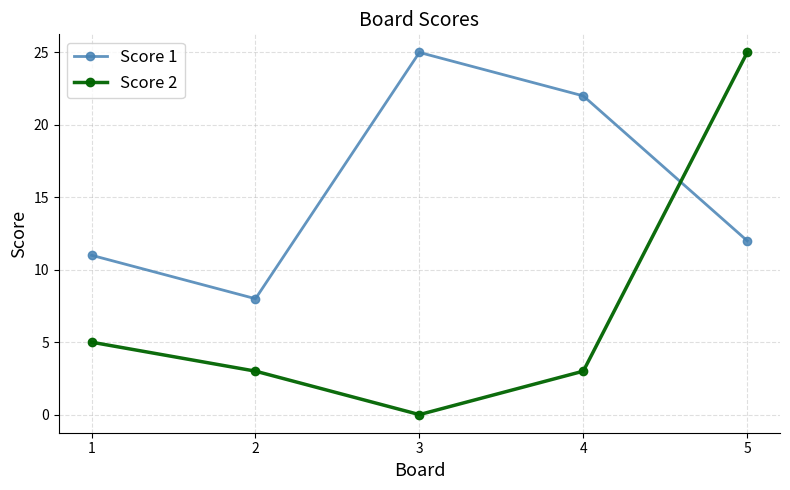

What are all the series names shown in the legend?

Score 1, Score 2